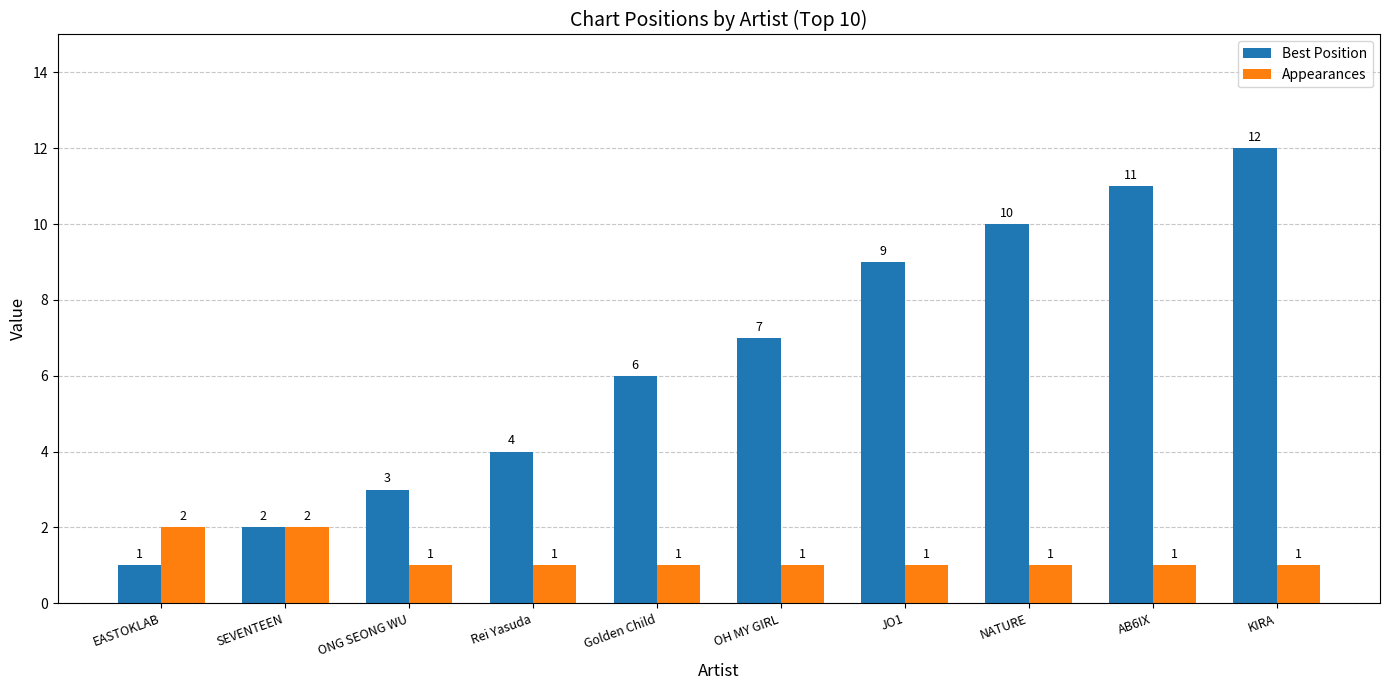

What is the approximate value of Appearances at Rei Yasuda?

1